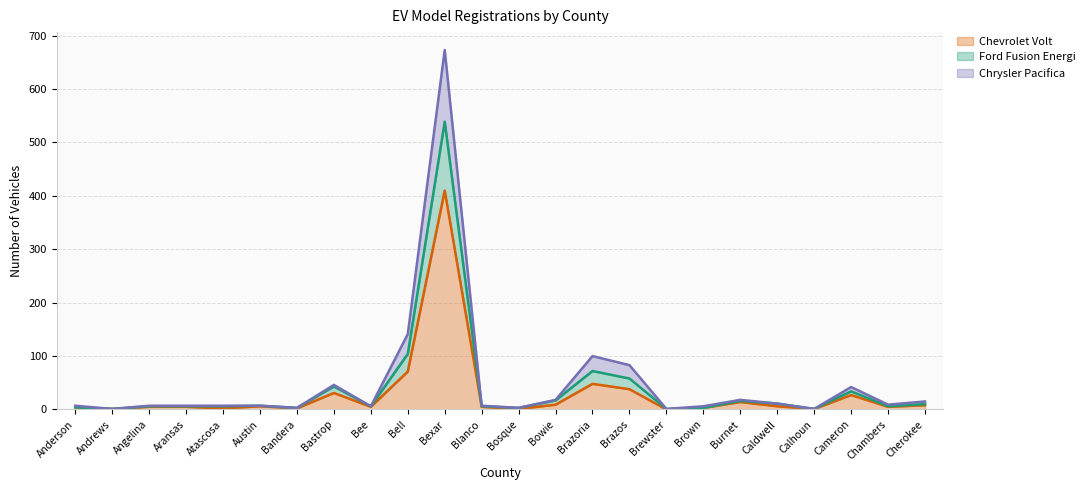

Is the value of Ford Fusion Energi at Bowie greater than the value of Chrysler Pacifica at Anderson?

Yes